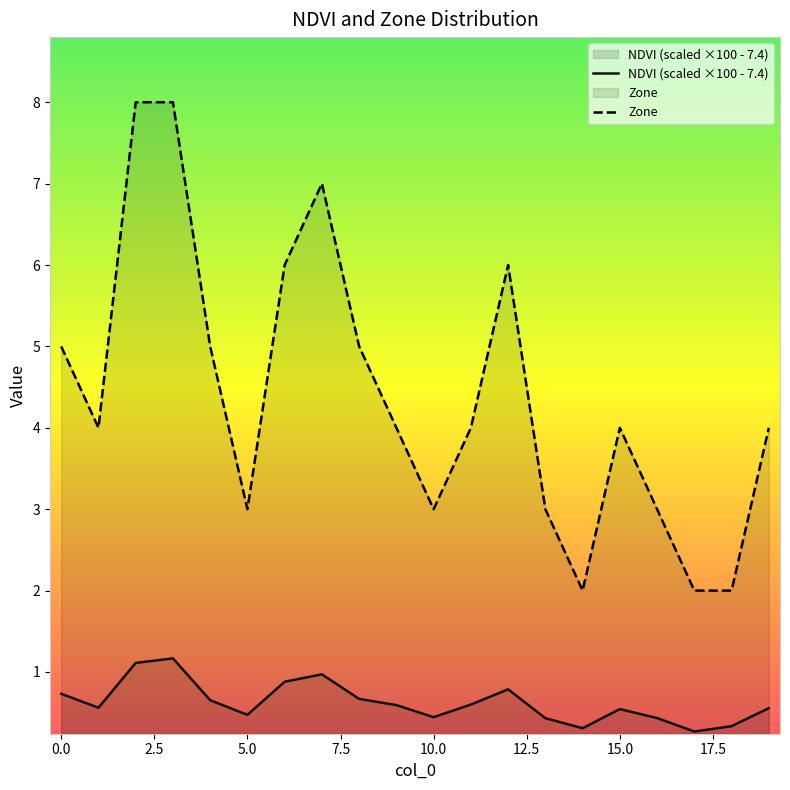

What is the difference between the highest and lowest values at 5.0?

2.5